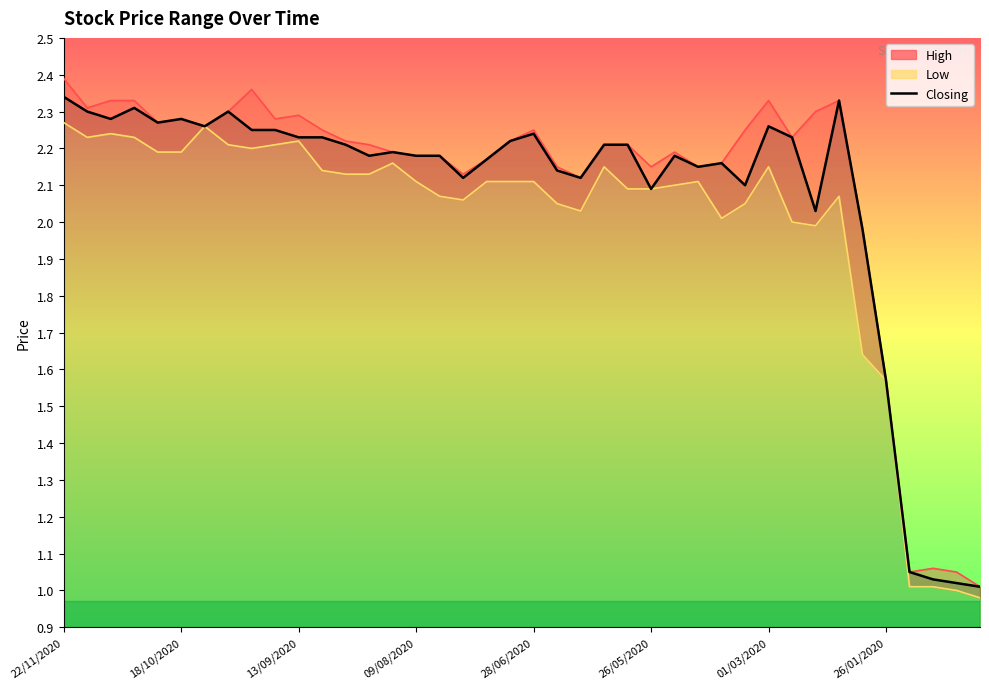

Is it true that Closing equals 1.5 at 11?

False